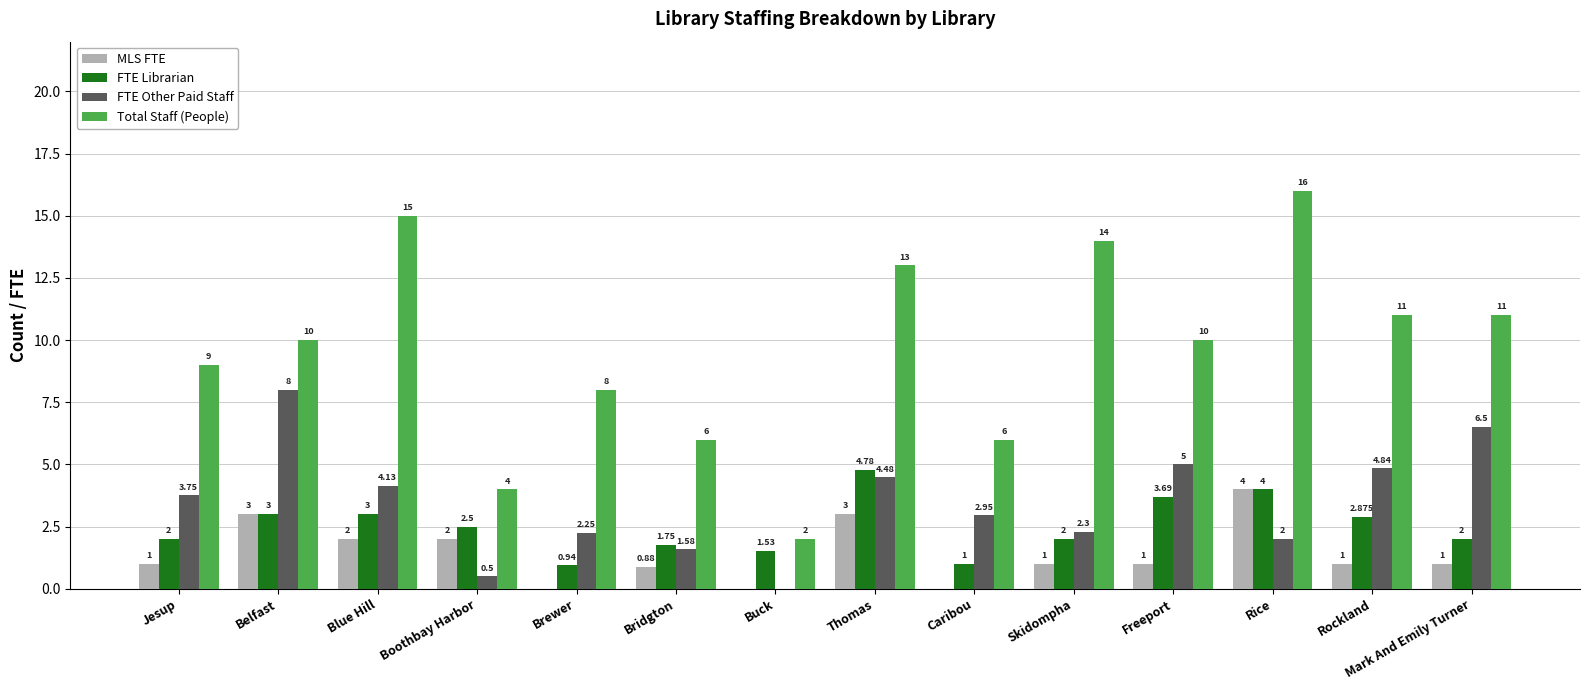

The value of MLS FTE at Freeport is 1.0. True or false?

True